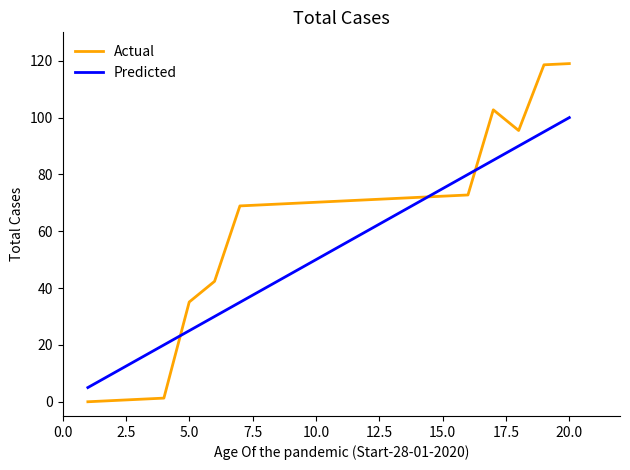

How many times do Actual and Predicted cross each other?

3